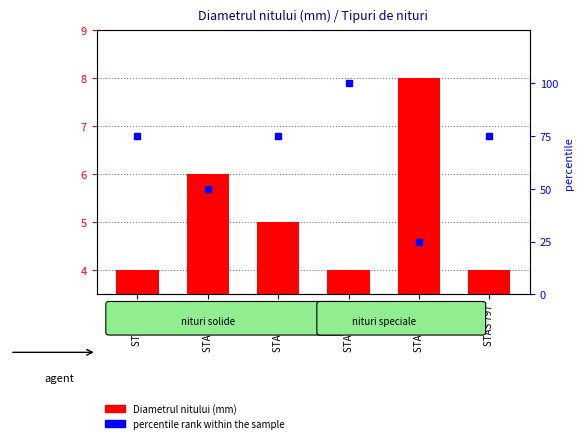

Which series has the widest spread of Y values?

percentile rank within the sample